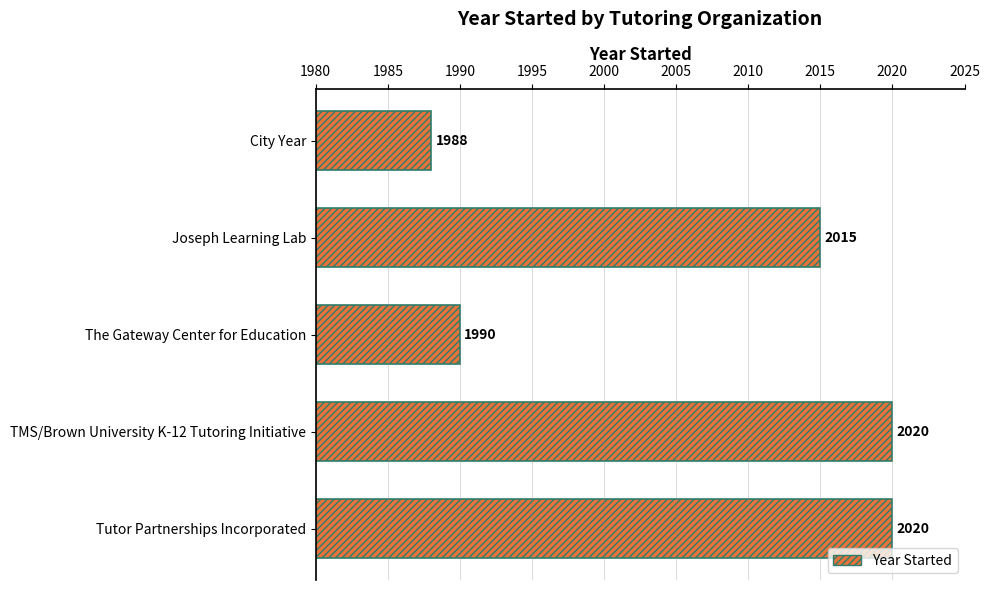

What is the minimum value shown in the chart?

1988